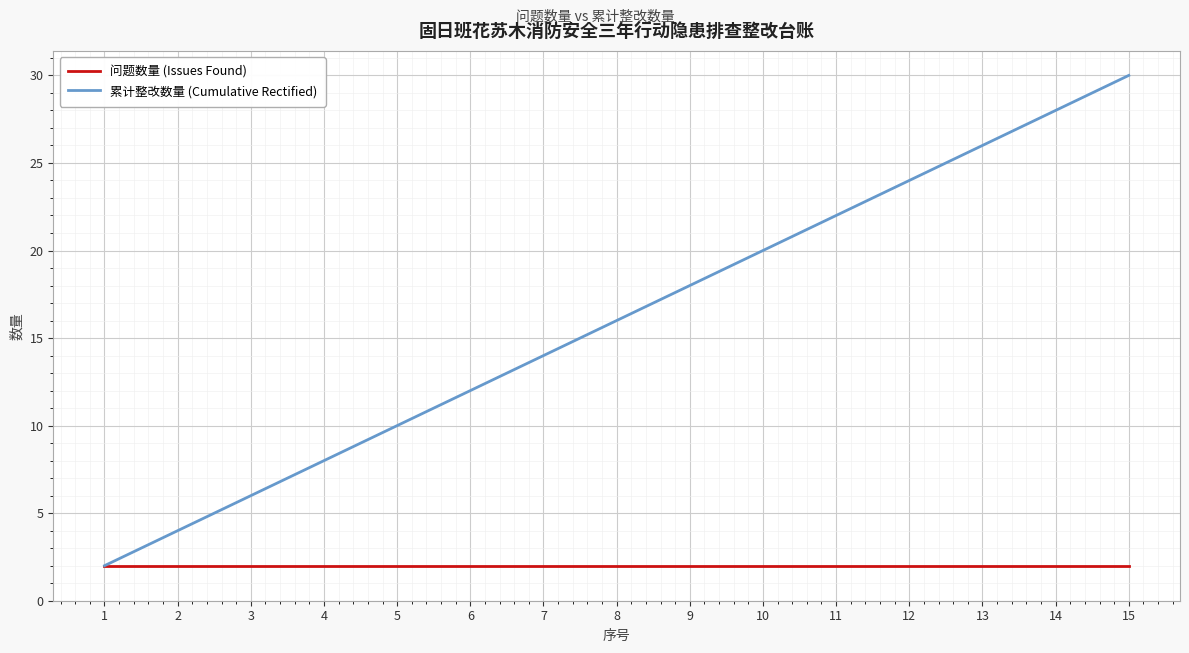

Is the value of 问题数量 (Issues Found) at 10 greater than the value of 累计整改数量 (Cumulative Rectified) at 4?

No